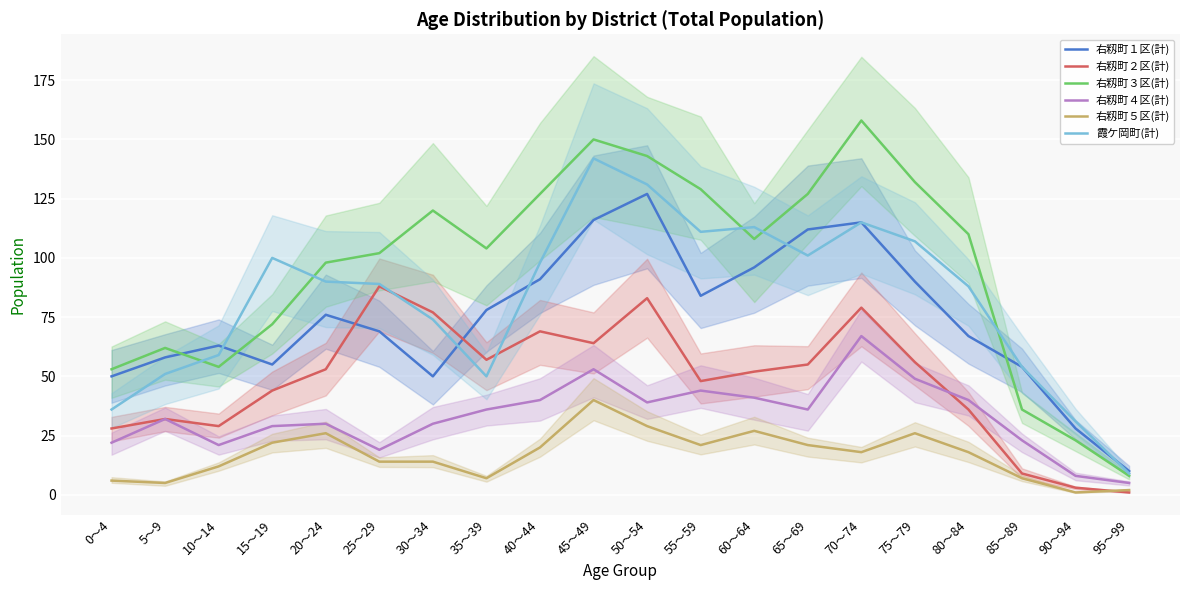

What is the difference between the second highest and minimum values in the 右籾町５区(計) series?

28